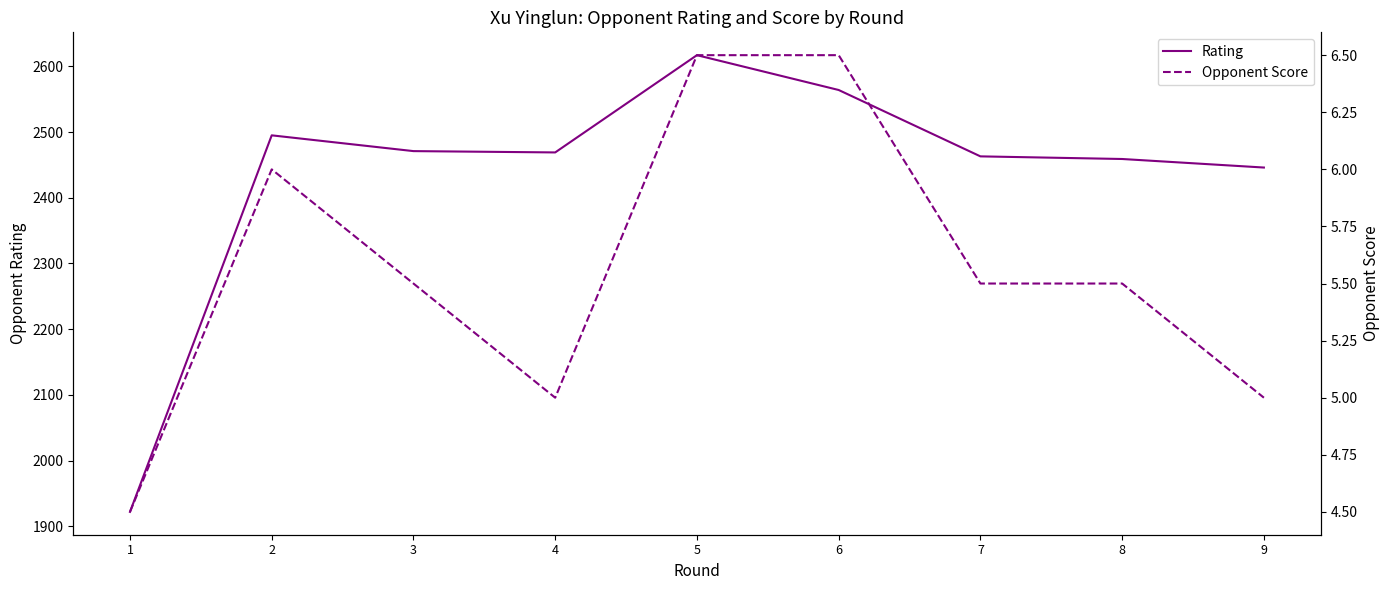

At which category is the sum across all series the highest?

5